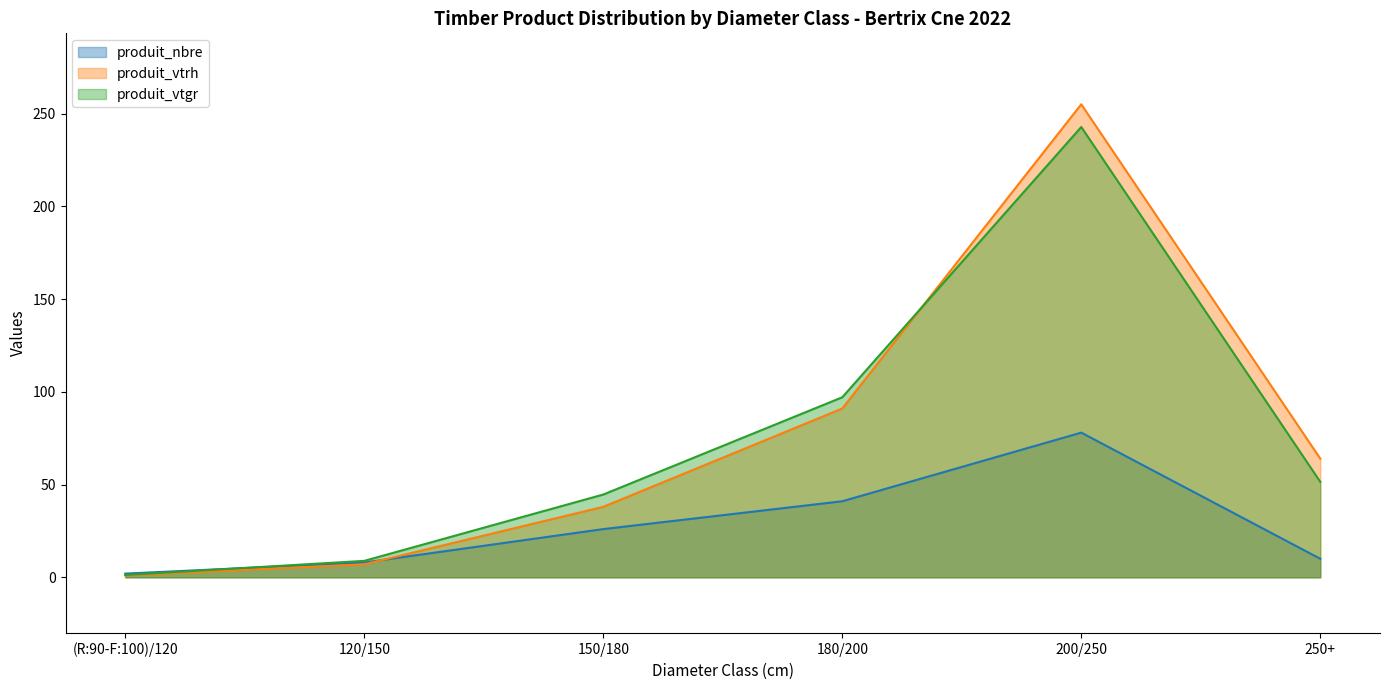

In produit_vtgr, how many points are higher than both neighbors (excluding endpoints)?

1